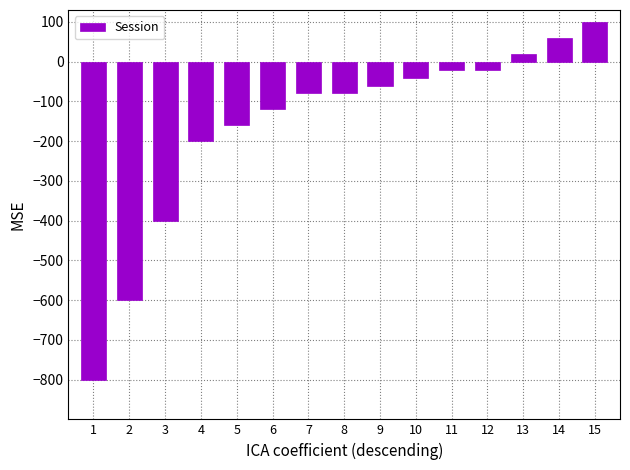

Is it true that the value at 4 is -200?

True